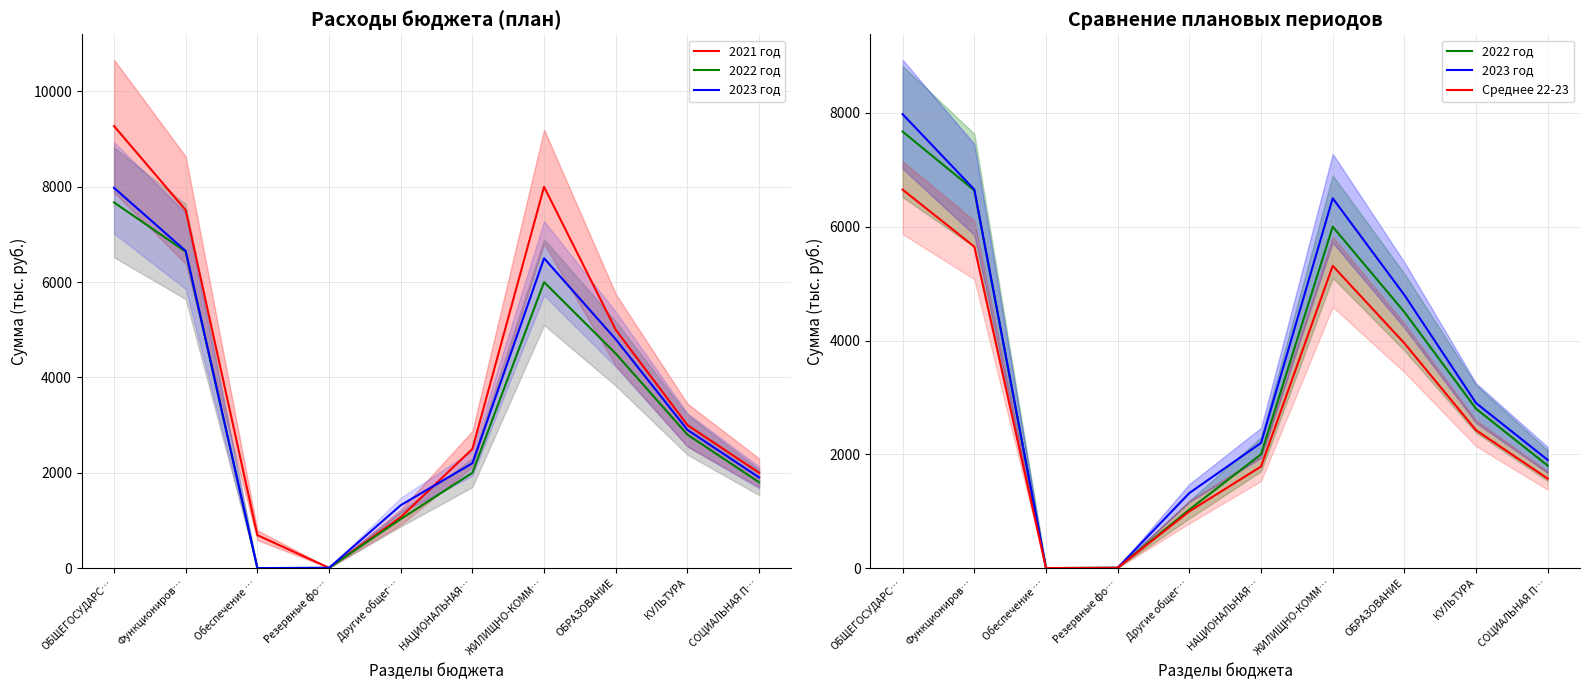

What is the difference between the highest and lowest values at Другие общег…?

321.5